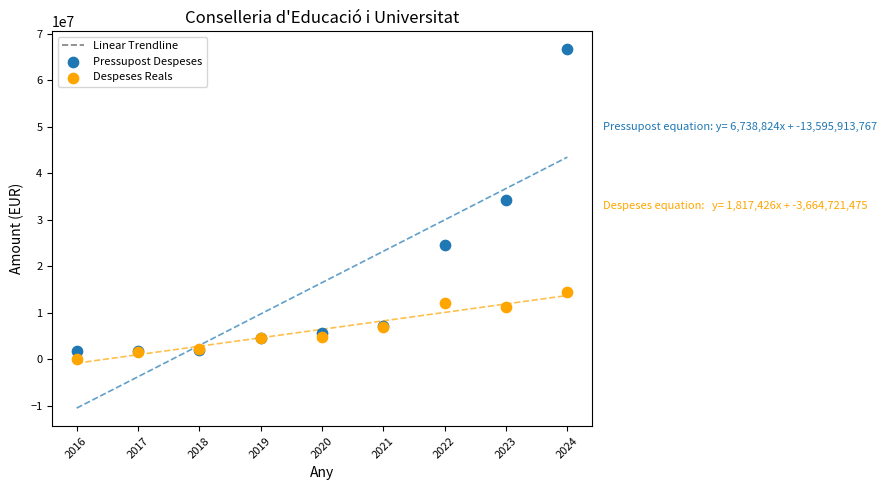

Across all series, what Y value is closest to 33338555?

34200863.0